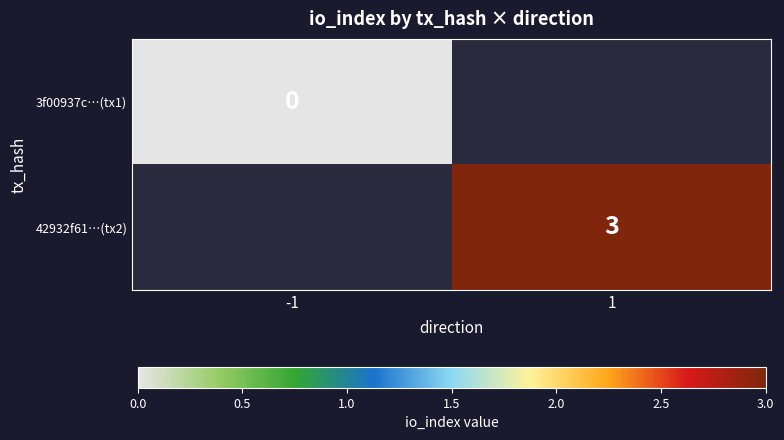

Is the value of 42932f61…(tx2) at 1 greater than the value of 3f00937c…(tx1) at -1?

Yes